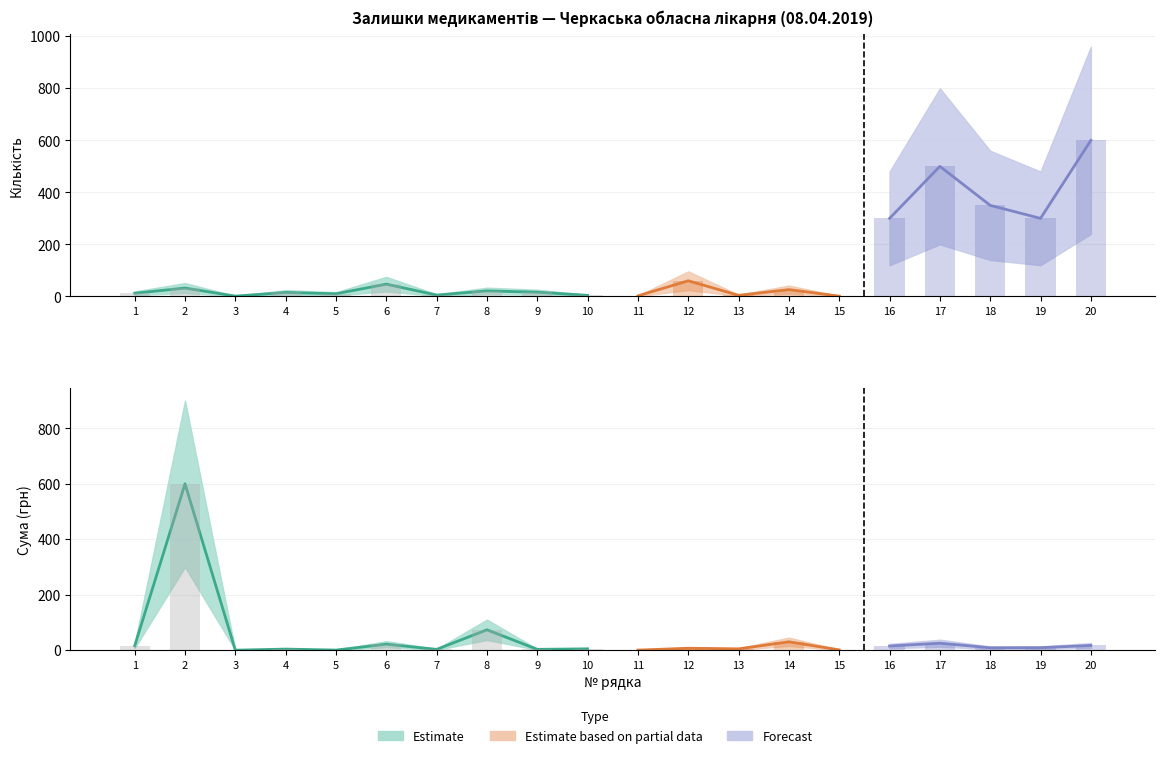

Which series changed the most between 12 and 15?

Кількість